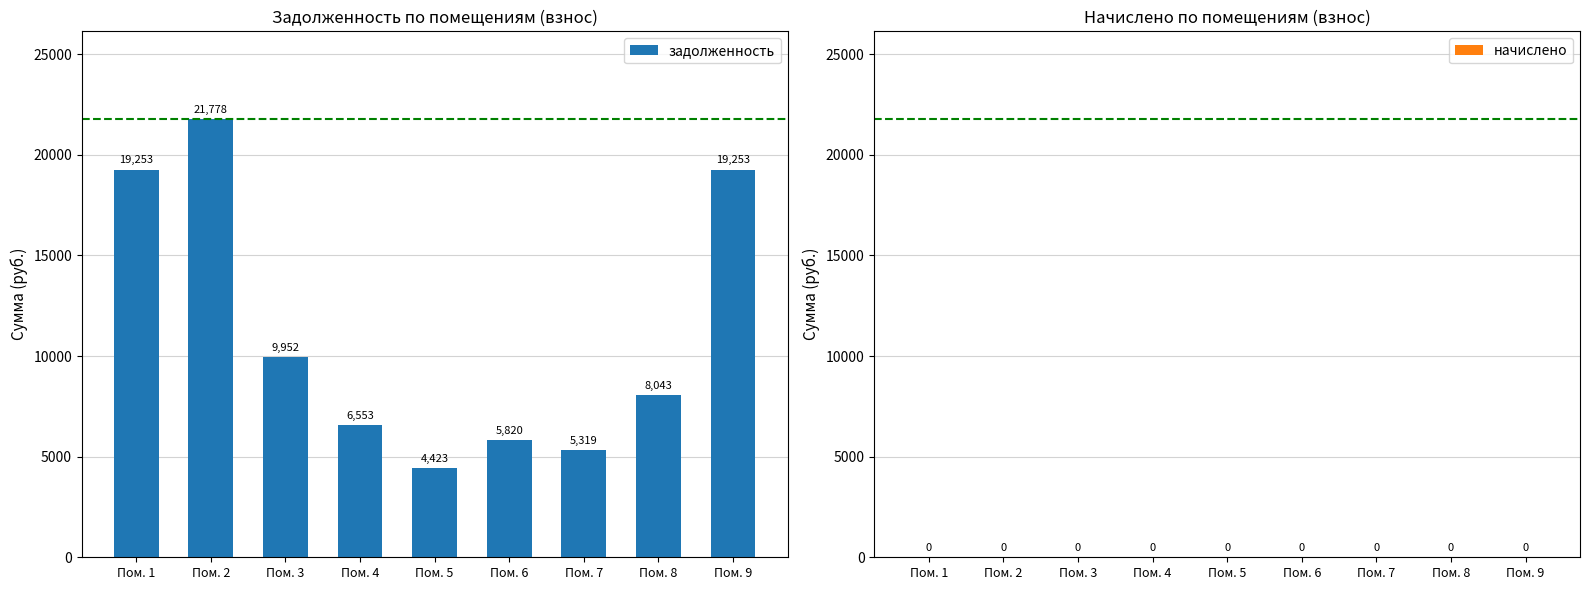

True or false: the data shows 19252.6 at Пом. 1.

True